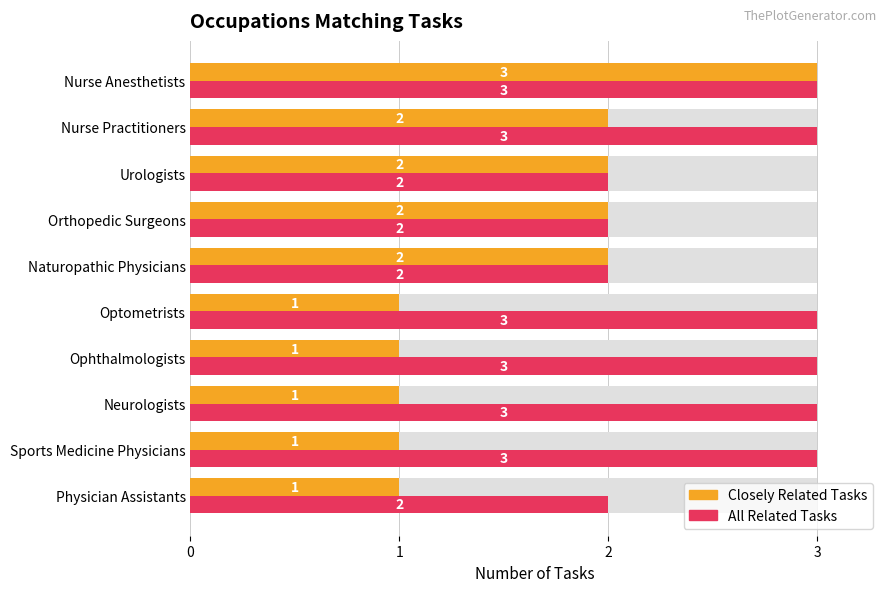

What is the value of the All Related Tasks bar at the 6th from the left?

3